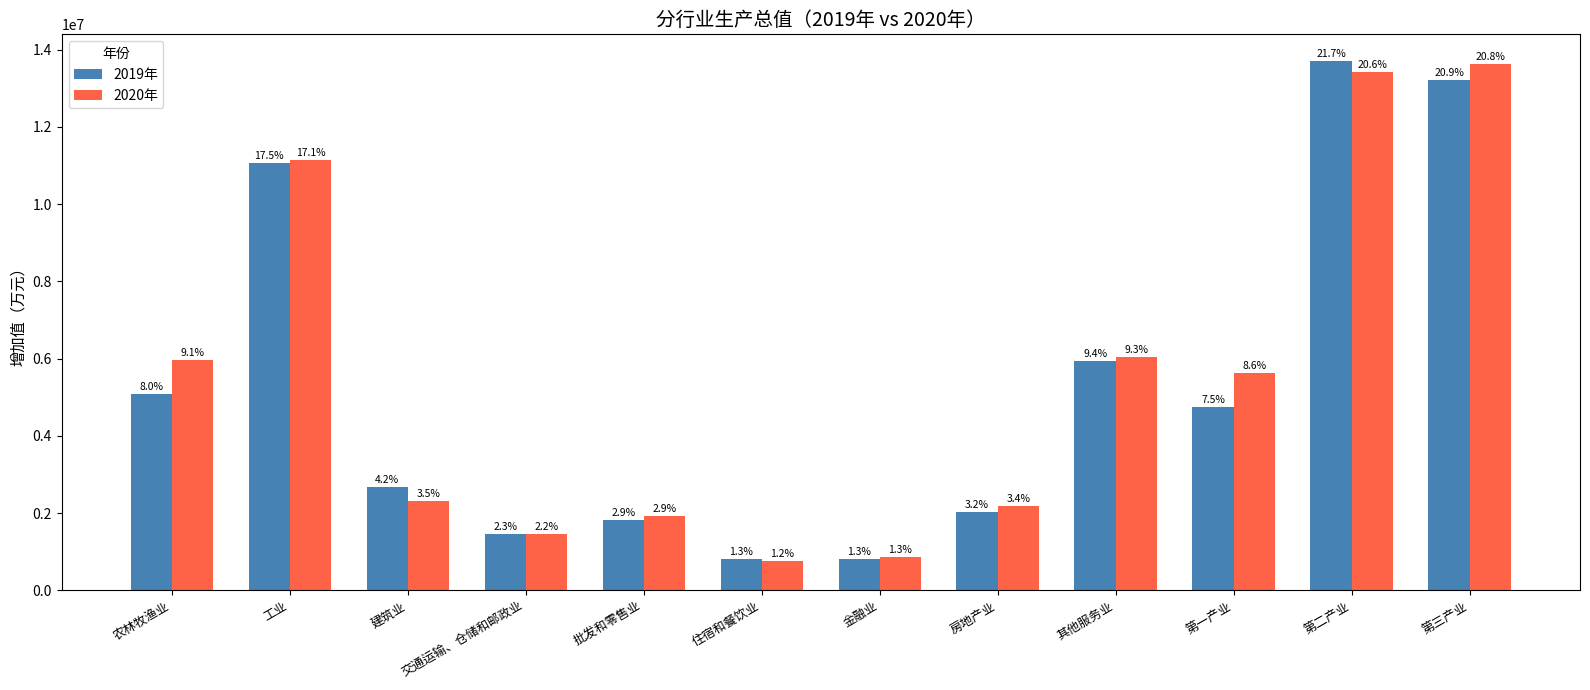

List the series in order of their peak value, highest first.

2019年, 2020年